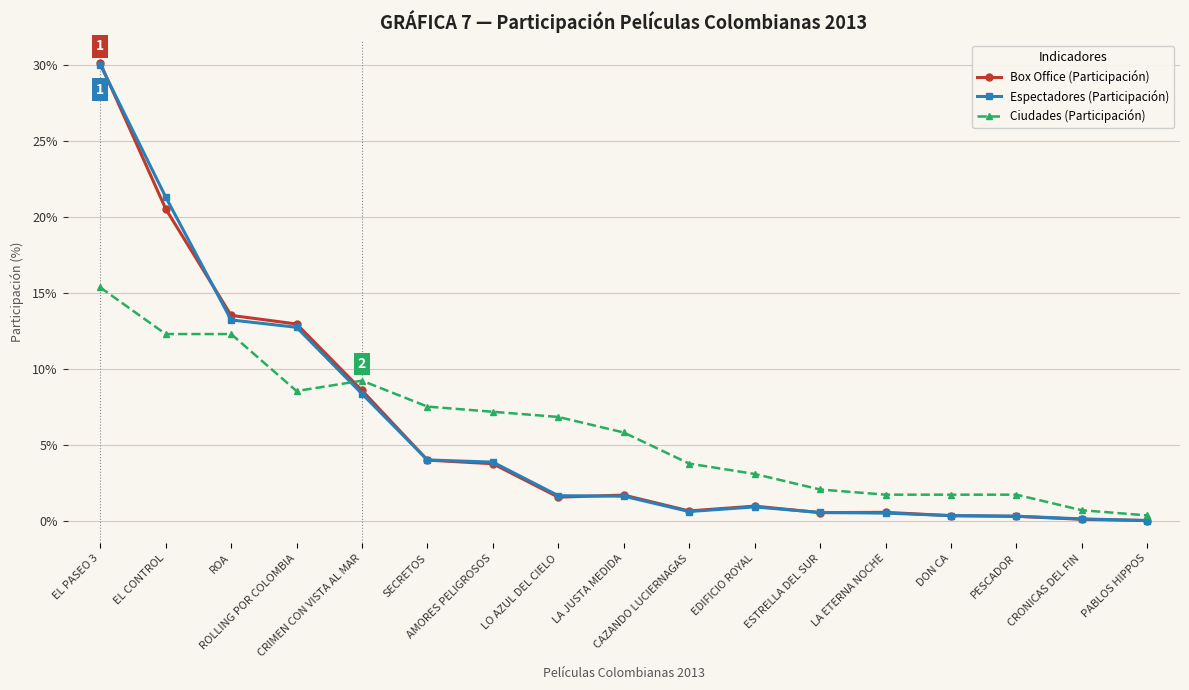

True or false: Box Office (Participación) and Espectadores (Participación) intersect in this chart.

True